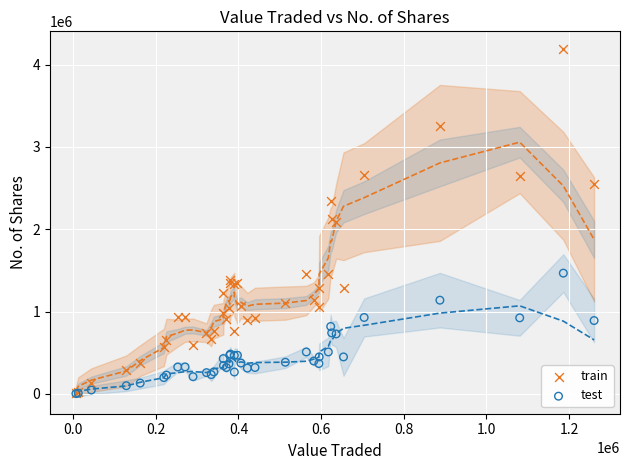

Which series contains the highest Y value?

train